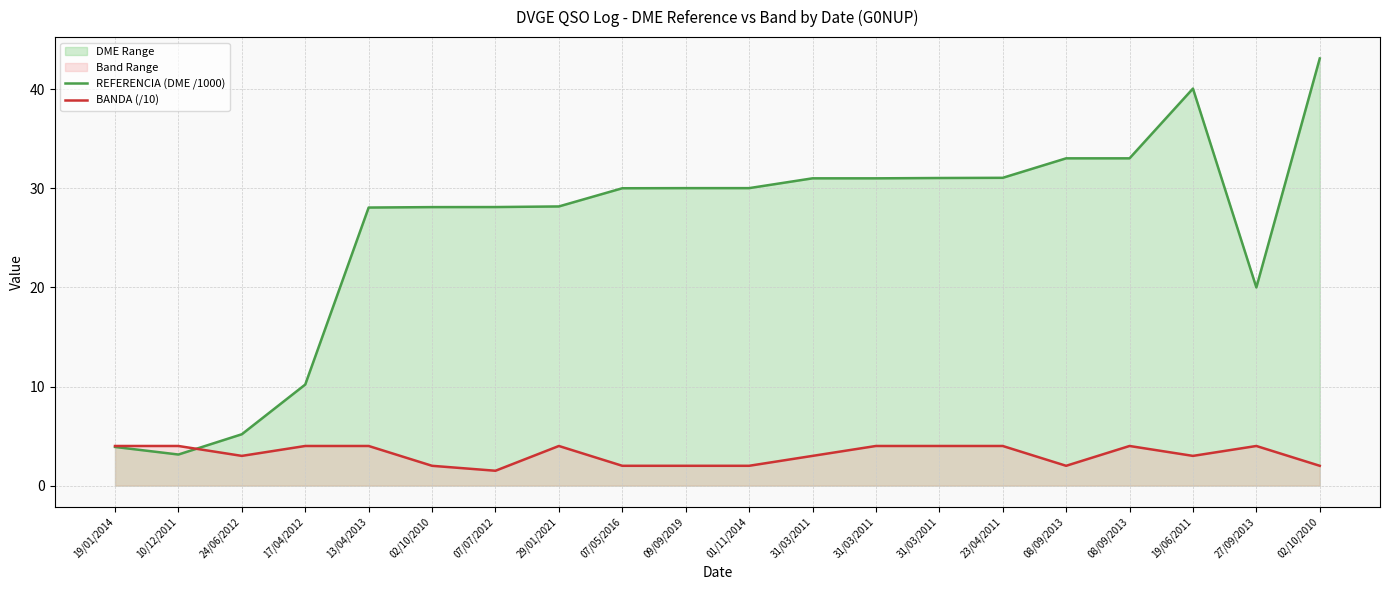

At which category does BANDA (/10) reach its first local peak?

29/01/2021